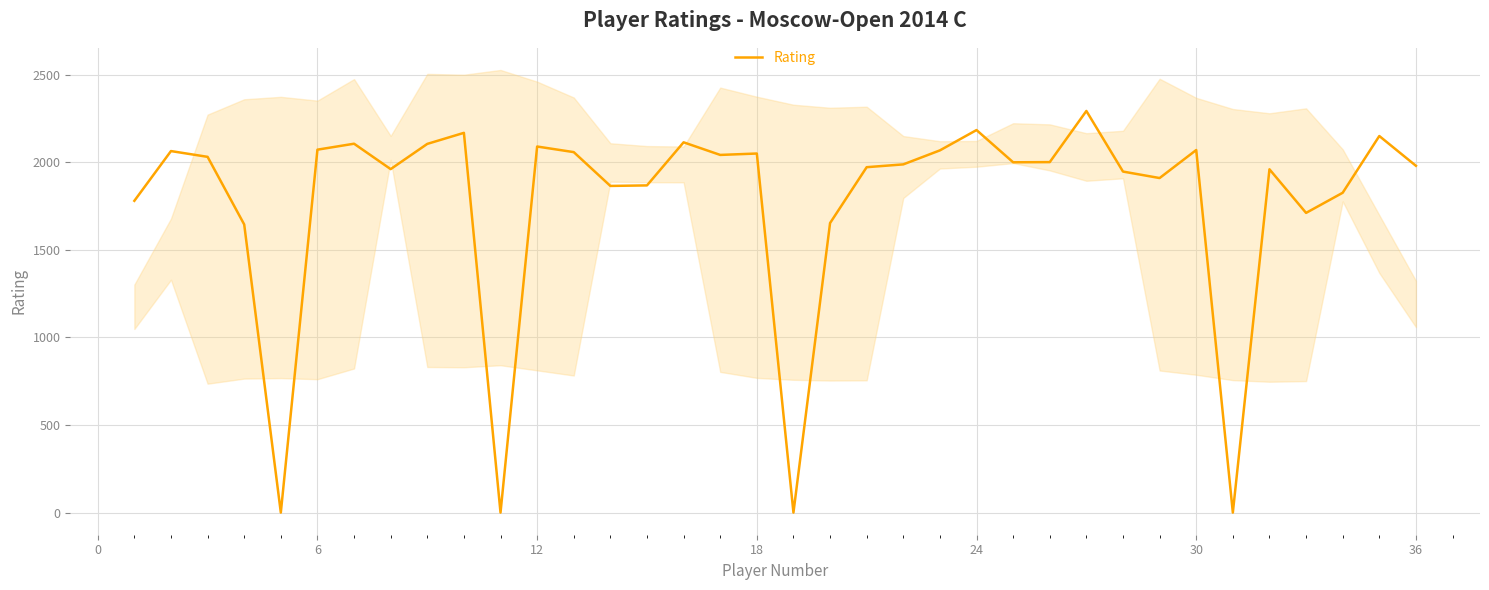

What is the value of the 23rd point from the left?

2068